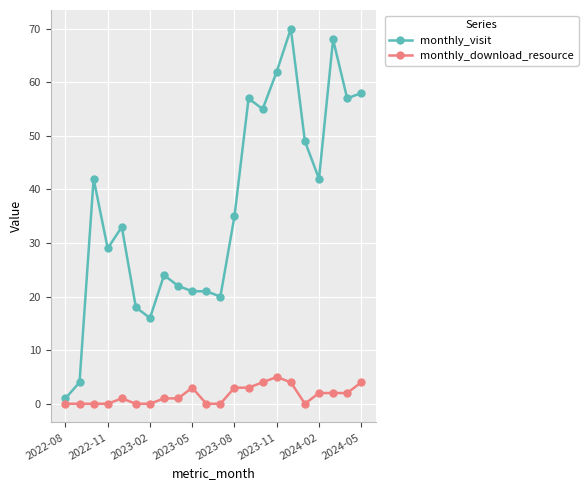

What is the difference between the maximum and minimum values in the monthly_download_resource series?

5